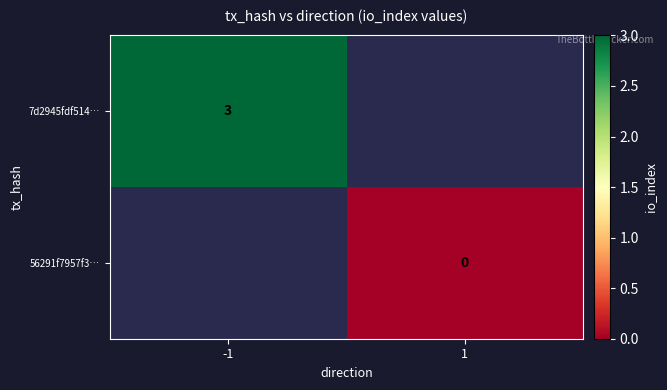

Which has a higher value, 1 or -1?

-1